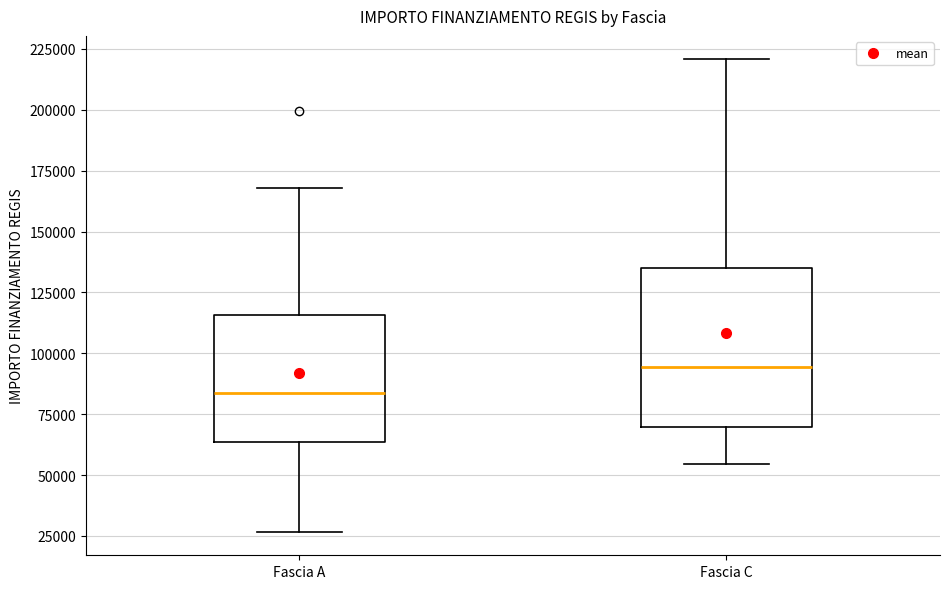

Reading left to right, transcribe this box plot: for each box, give where its median line is, the range the box spans, and where its two whiskers end, as read against the y-axis. The values are not printed on the chart, so give them approximately, as read against the axis.

Fascia A: median 85000, box 65000 to 115000, whiskers 25000 to 170000
Fascia C: median 95000, box 70000 to 135000, whiskers 55000 to 220000